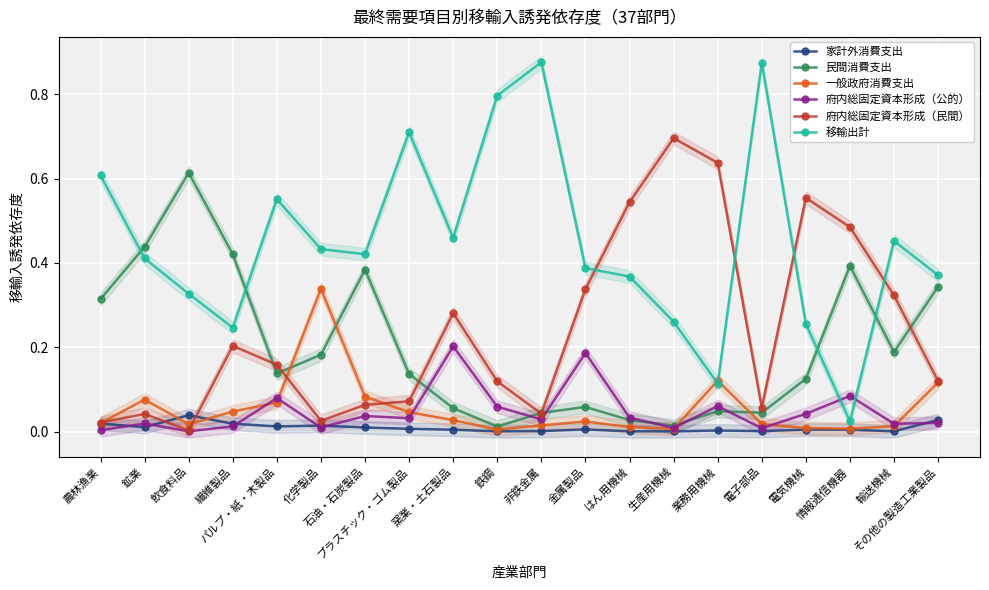

What is the difference between the maximum and minimum values in the 一般政府消費支出 series?

0.3